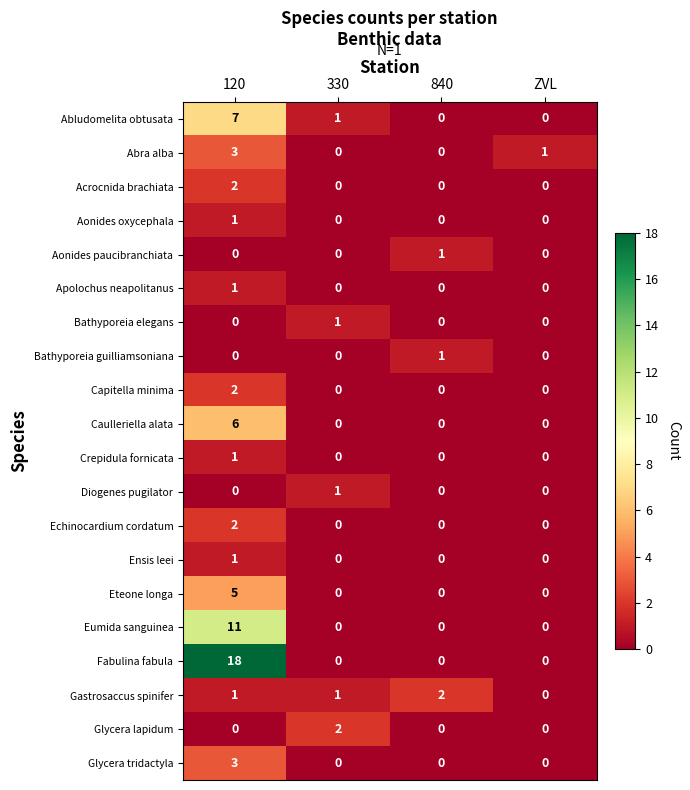

How many series are shown in this chart?

20